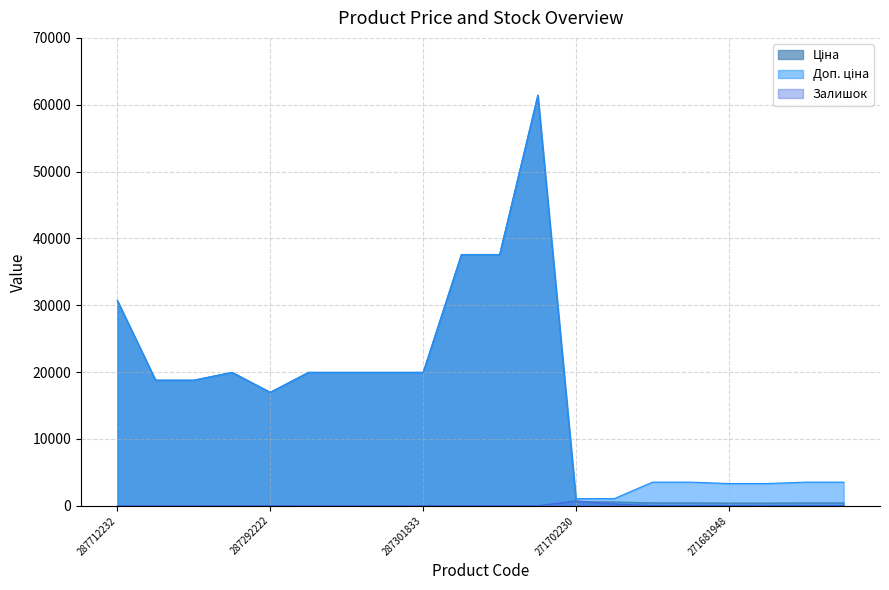

How many values in the Ціна series are below 18796?

9